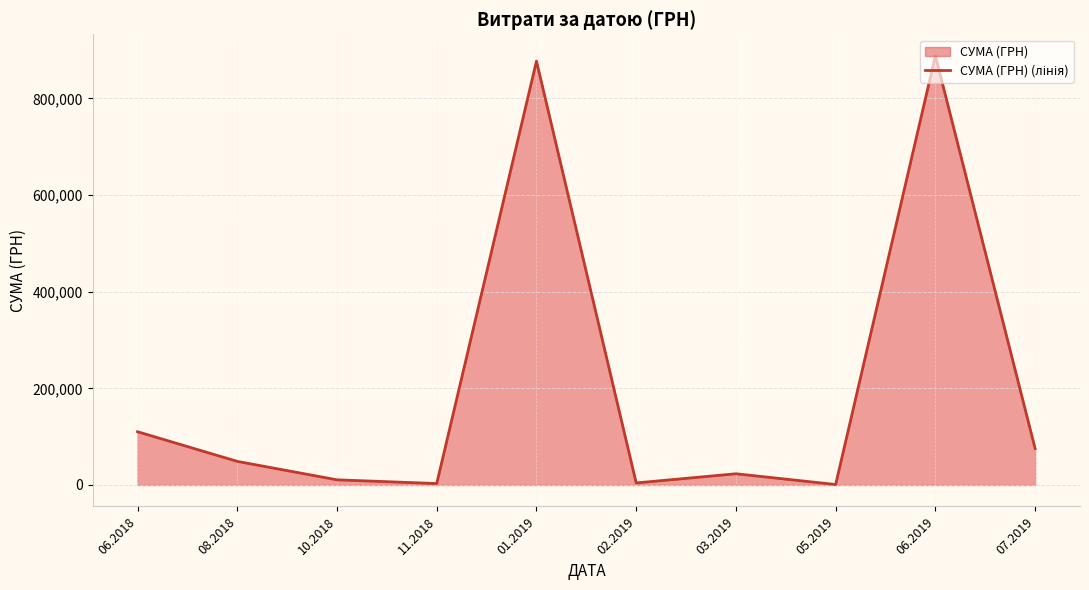

How many interior local peaks (higher than both neighbors) does the data have?

3